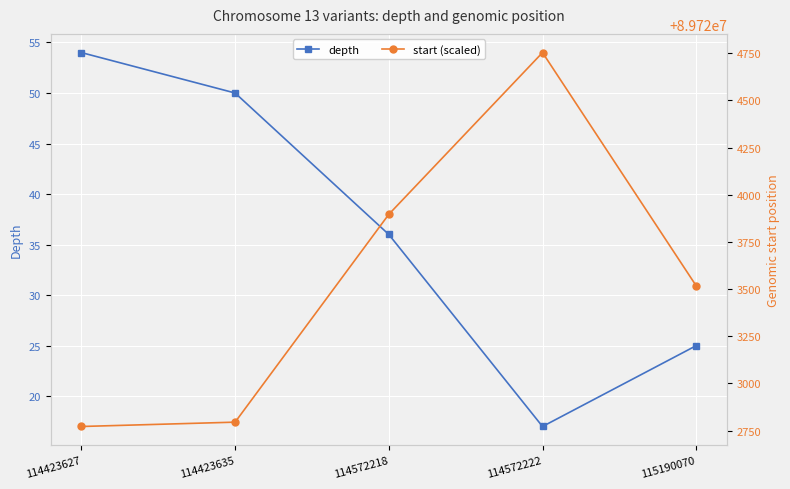

True or false: depth and start (scaled) cross at least once.

False